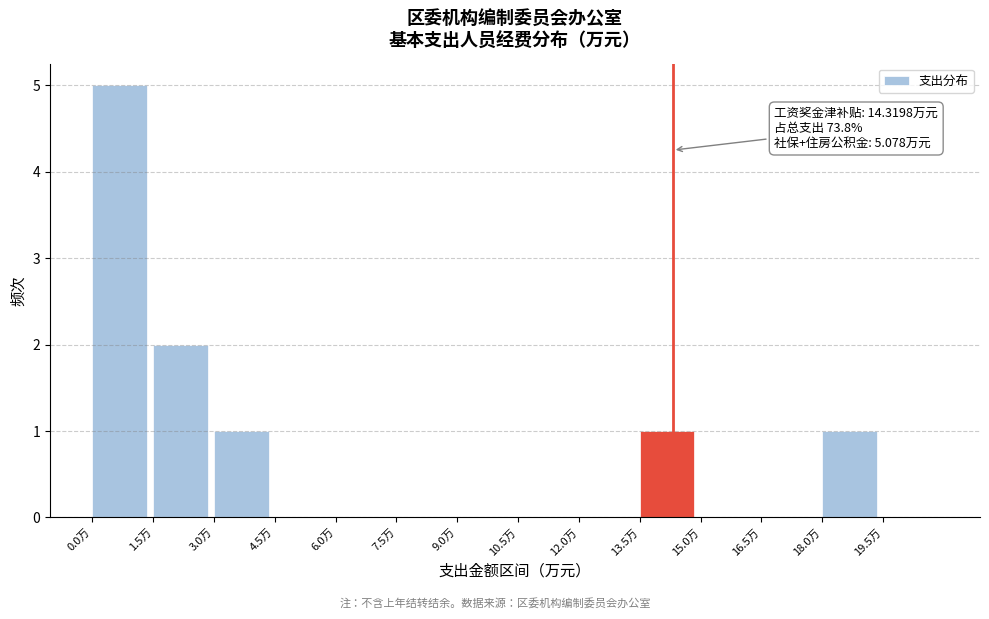

Over which range of the x-axis is the bar tallest?

0.0 to 1.5